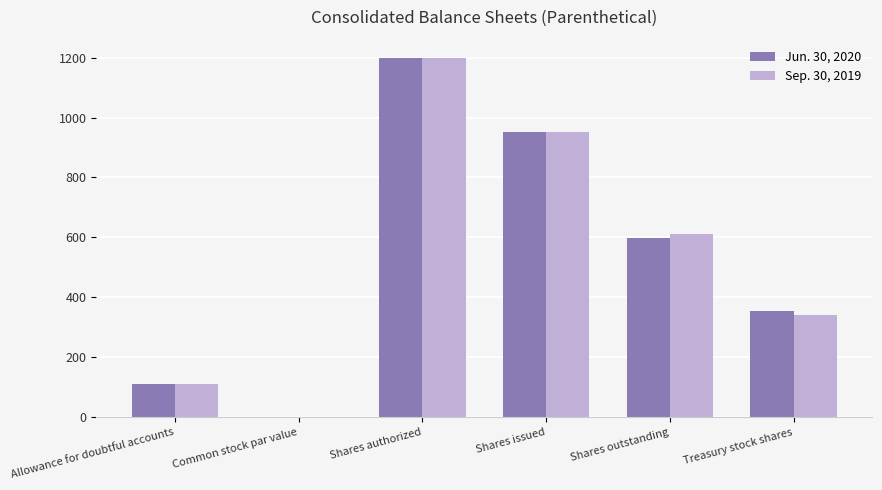

At which category is the sum across all series the highest?

Shares authorized